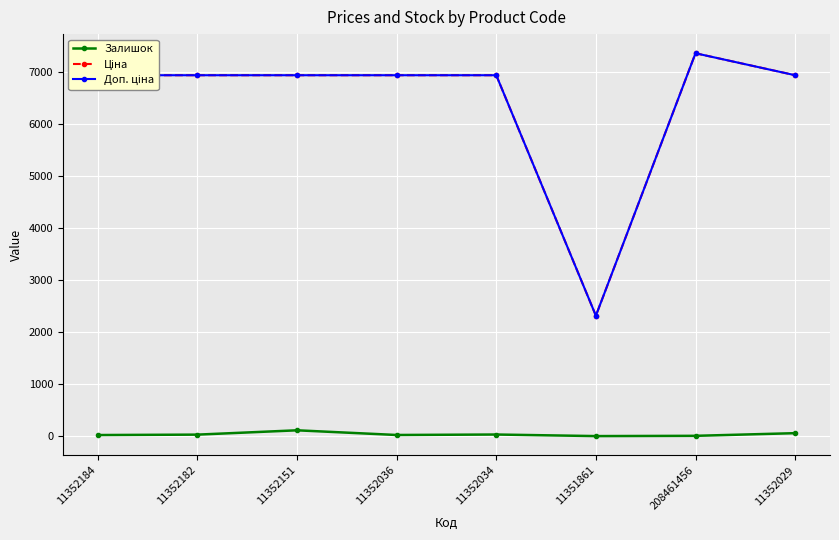

What is the maximum value shown in the chart?

7351.2